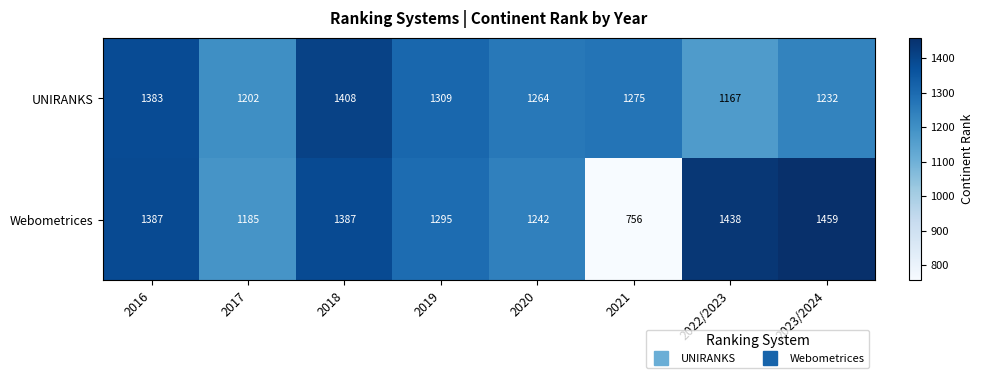

What is the sum of all UNIRANKS values?

10240